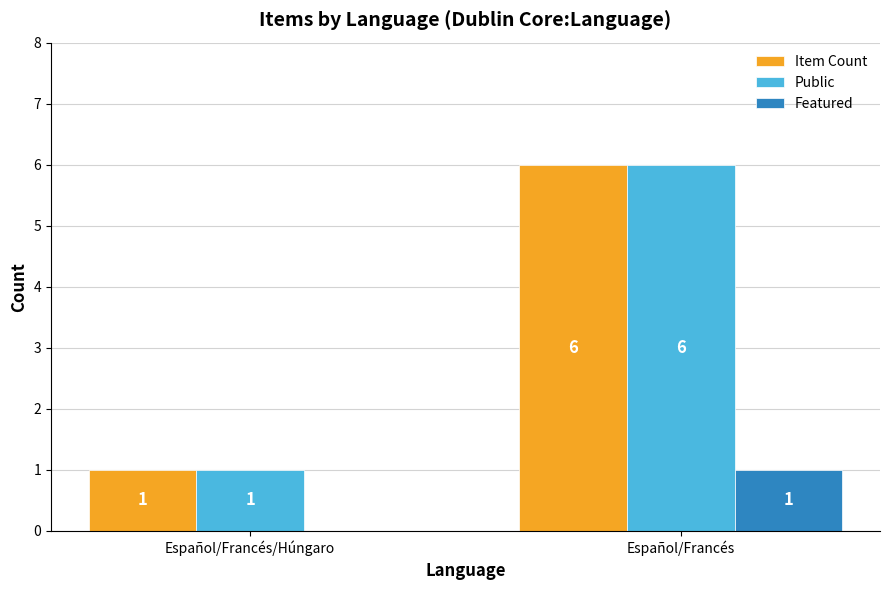

What is the sum of all Public values?

7